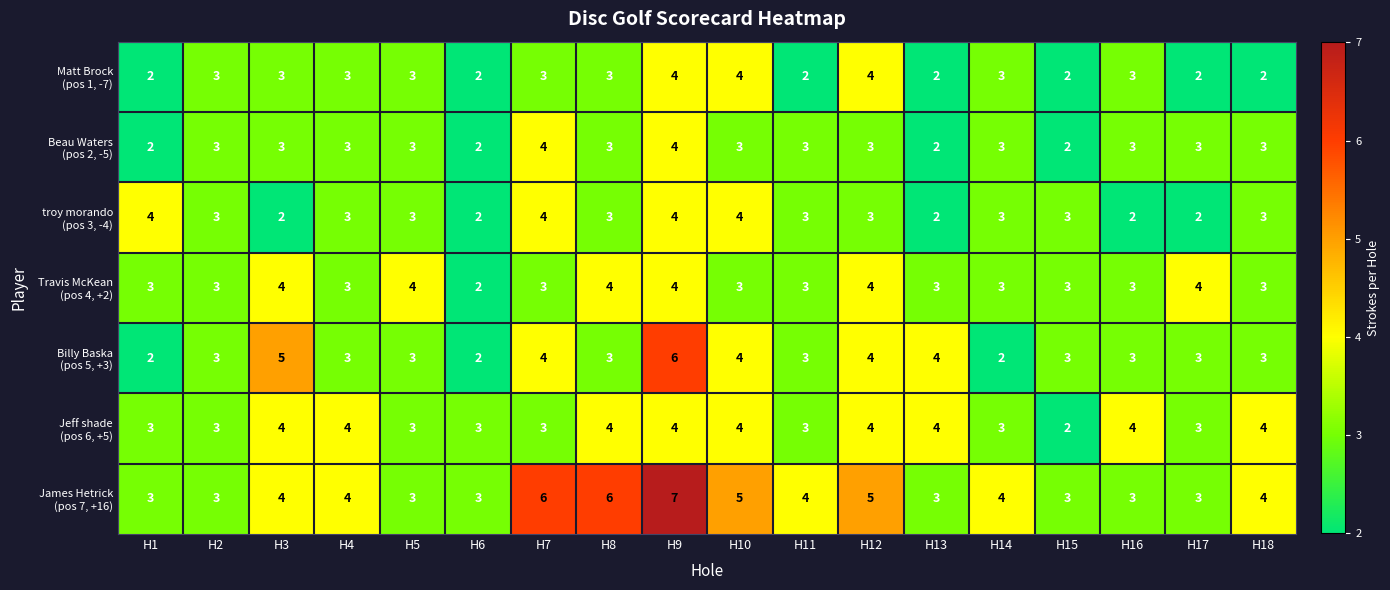

Which category has the highest value across all series?

H9